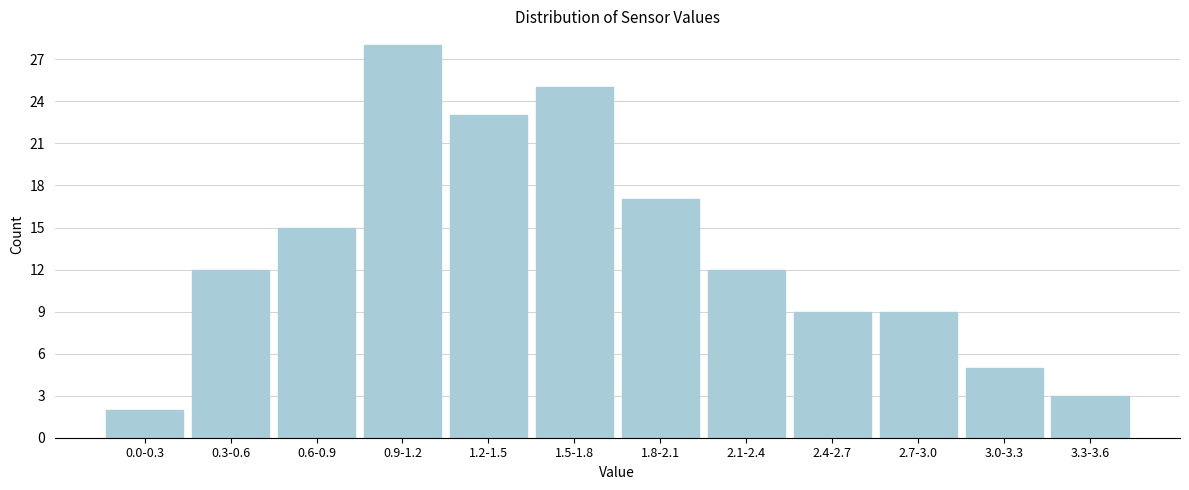

Reading right to left, what are all the values shown in this chart?

3	5	9	9	12	17	25	23	28	15	12	2